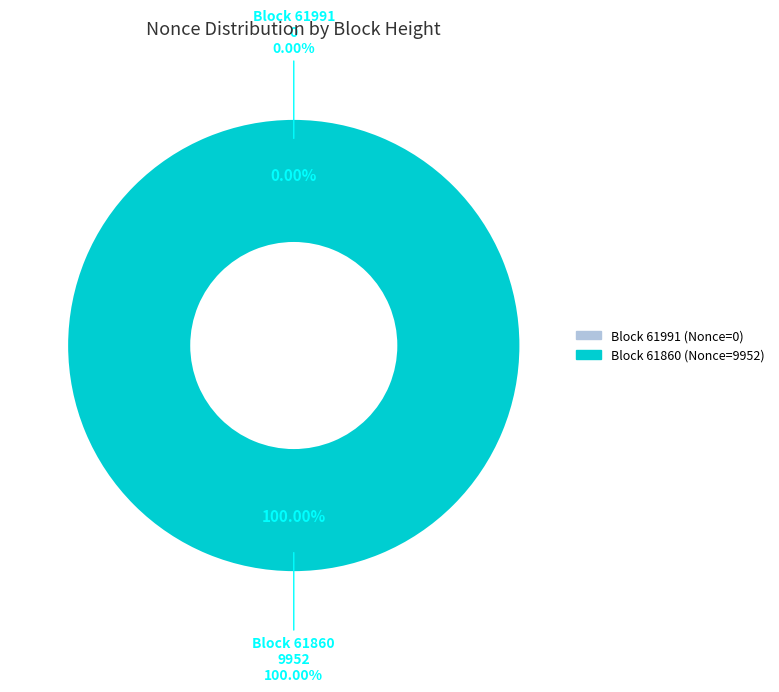

How many segments does this pie chart have?

2